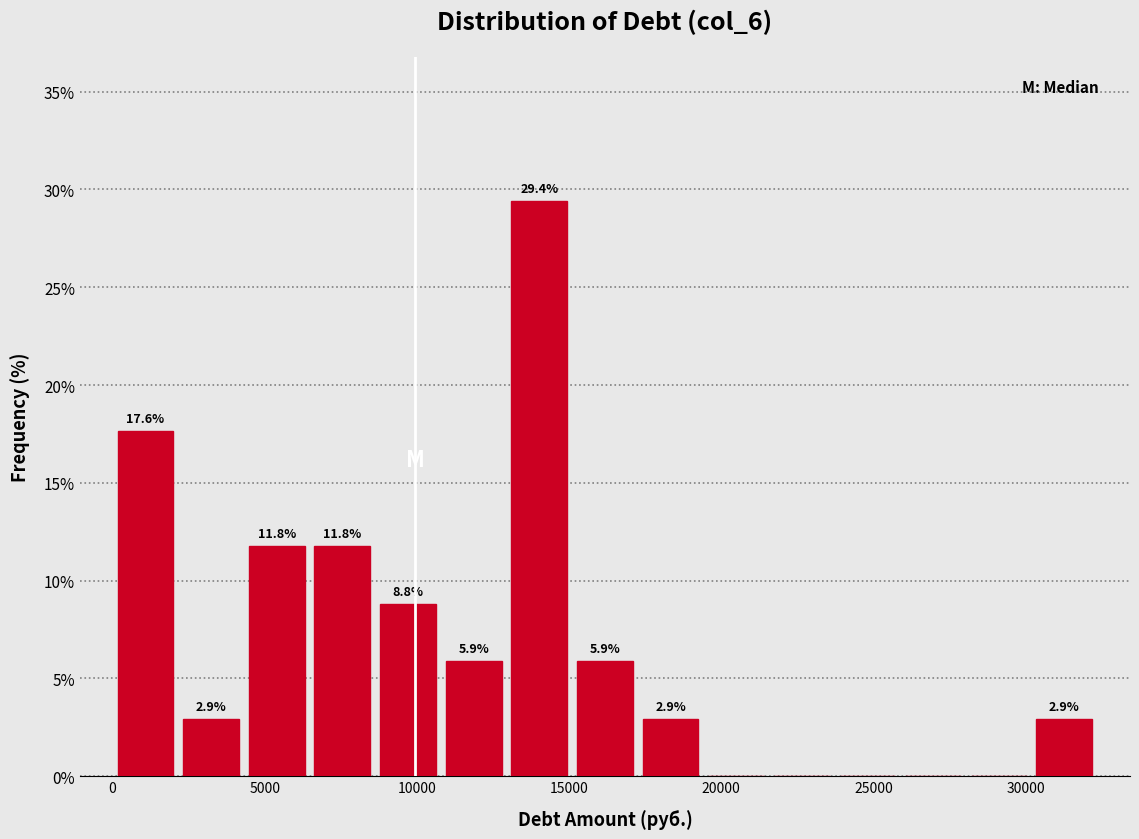

Over which range of the x-axis is the bar tallest?

13000 to 15000